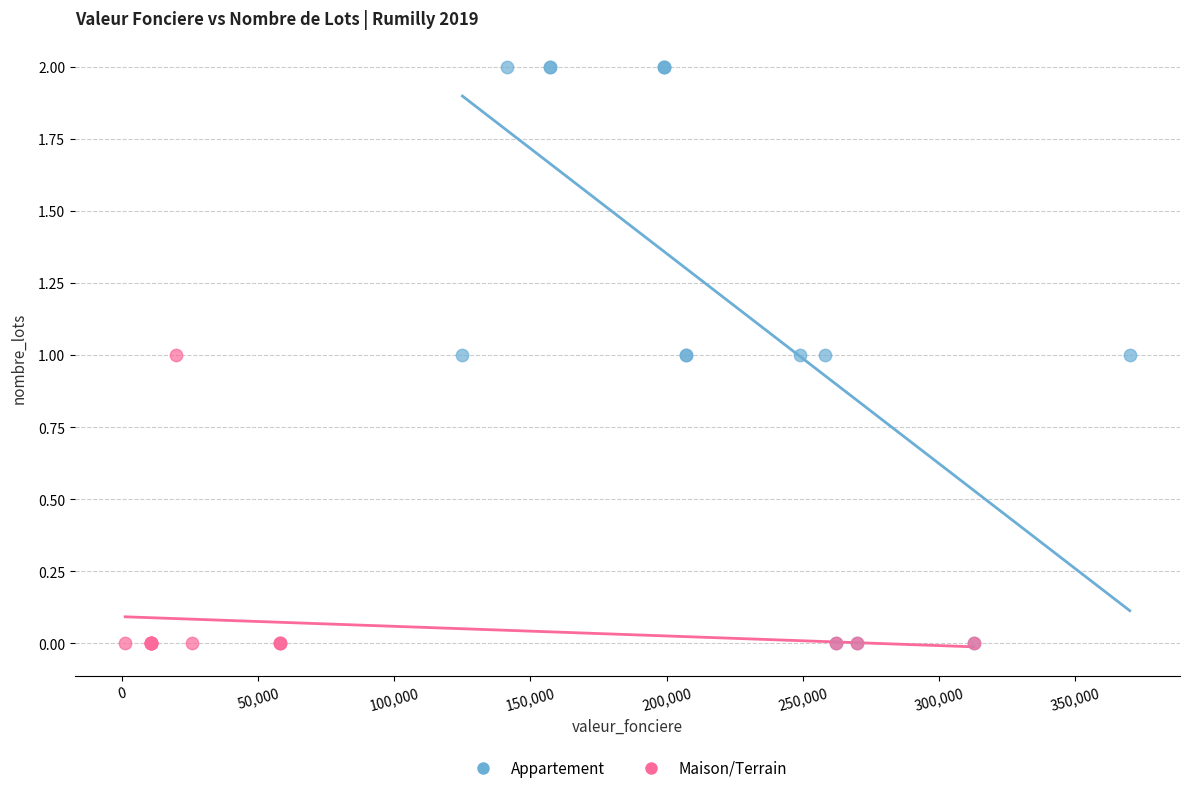

Which series contains the highest Y value?

Appartement